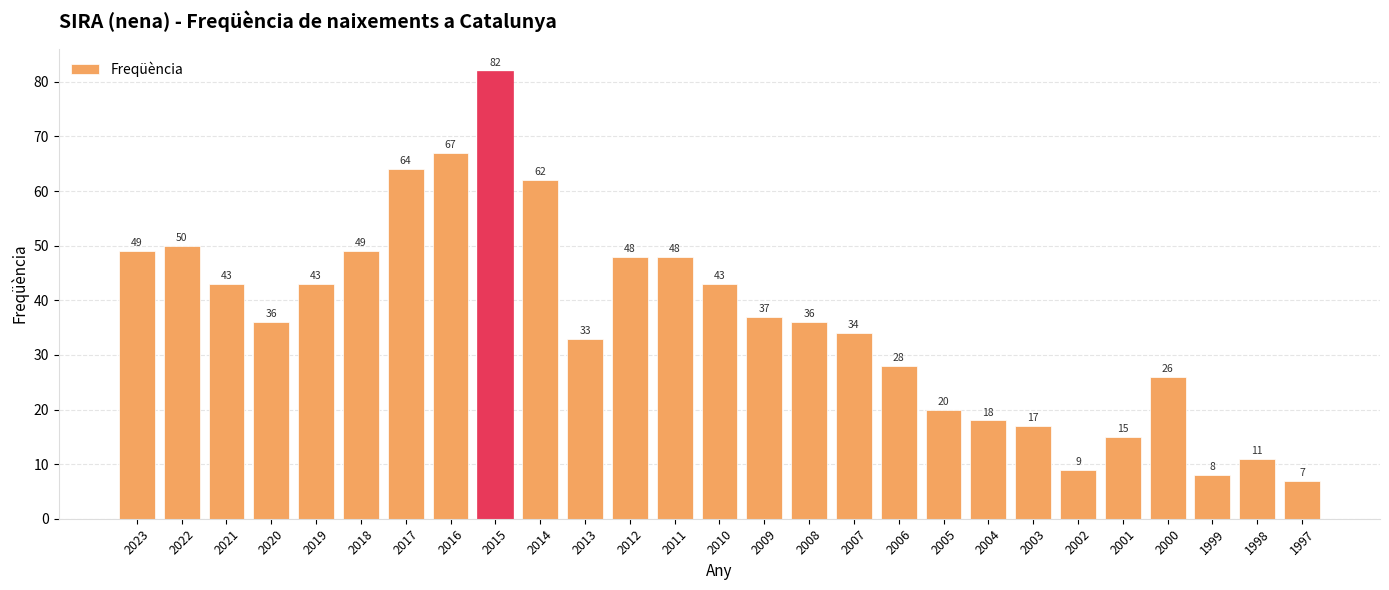

How many values are below 36?

12